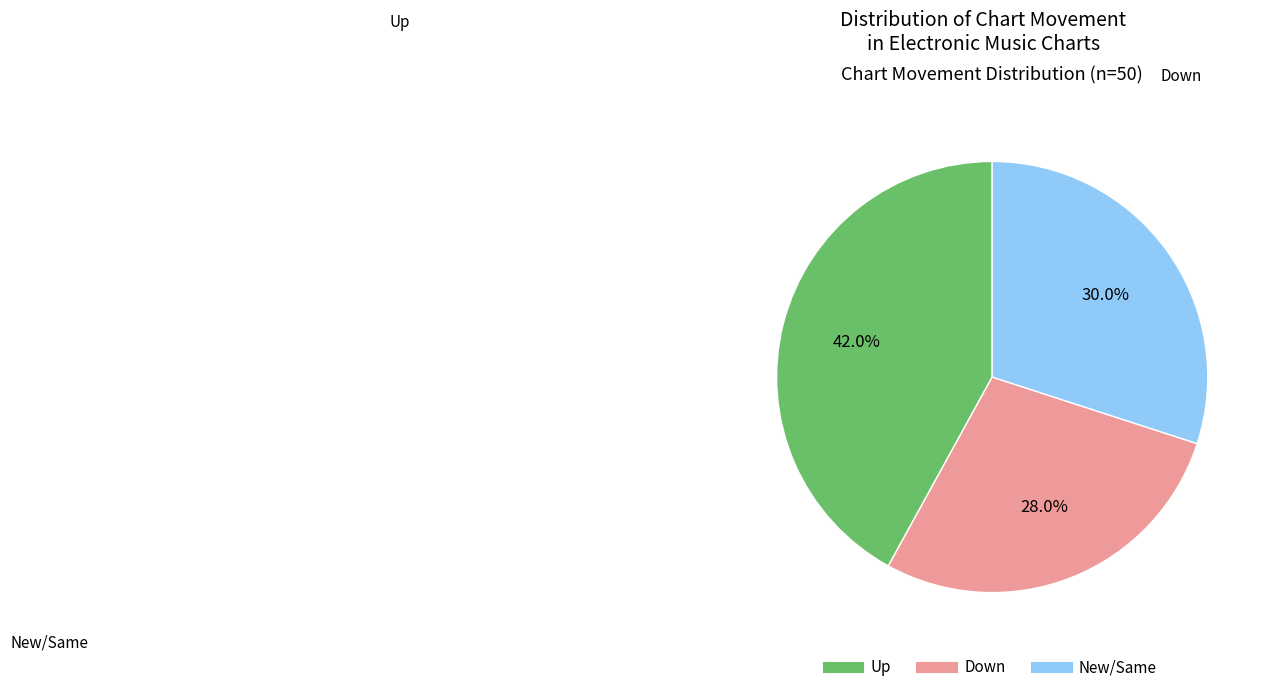

Does any single category account for the majority?

No